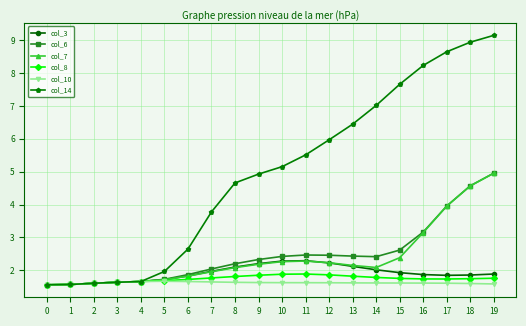

What is the difference between the highest and lowest values at 19?

7.6